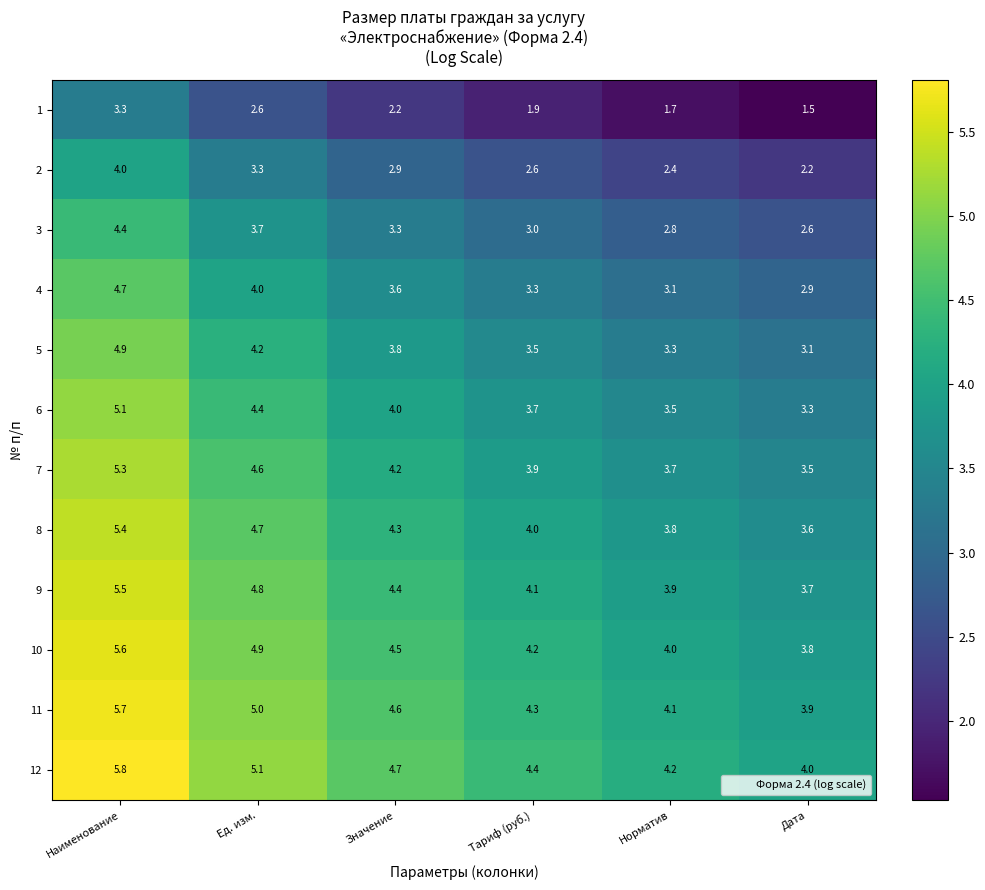

Is it true that 11 equals 2.3 at Норматив?

False